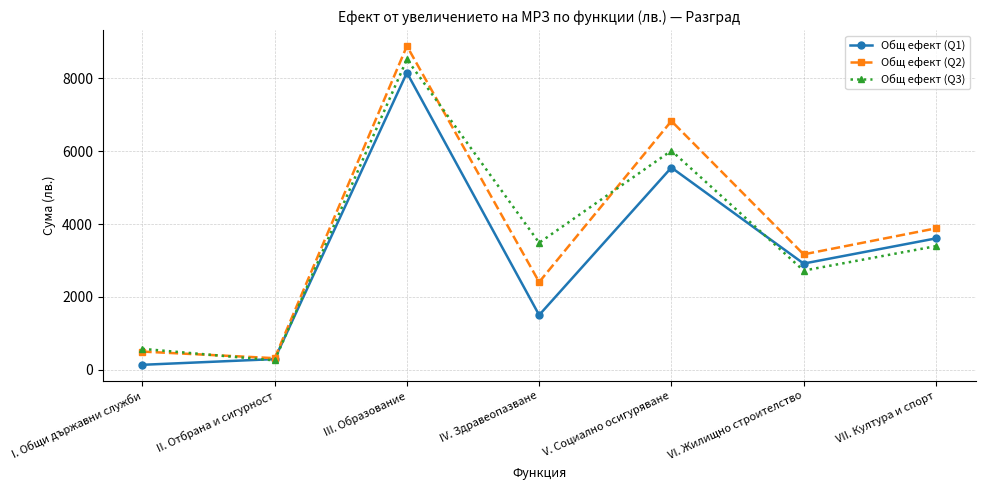

What is the highest value of the Общ ефект (Q2) series?

8889